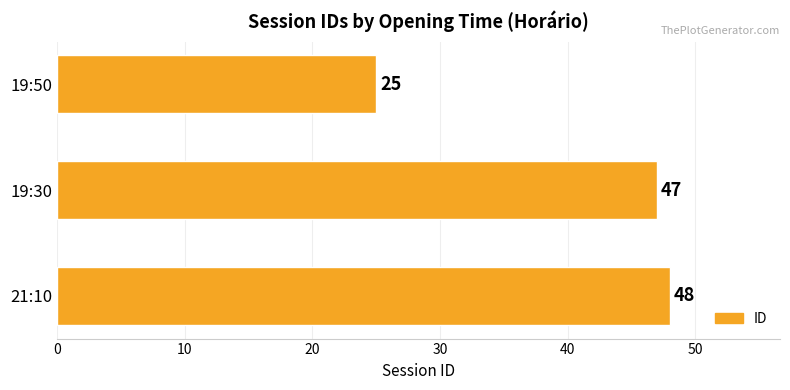

What is the greatest value displayed?

48